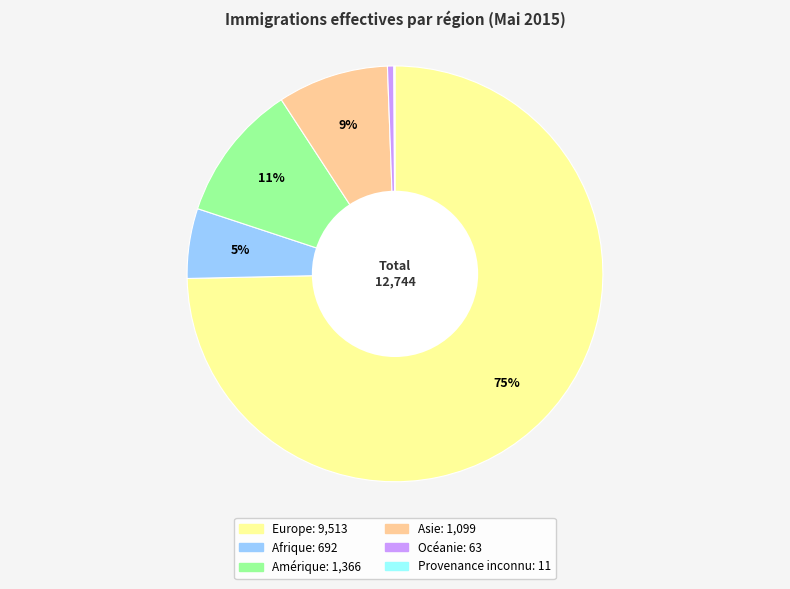

To the nearest percent, what is the average slice percentage?

17%